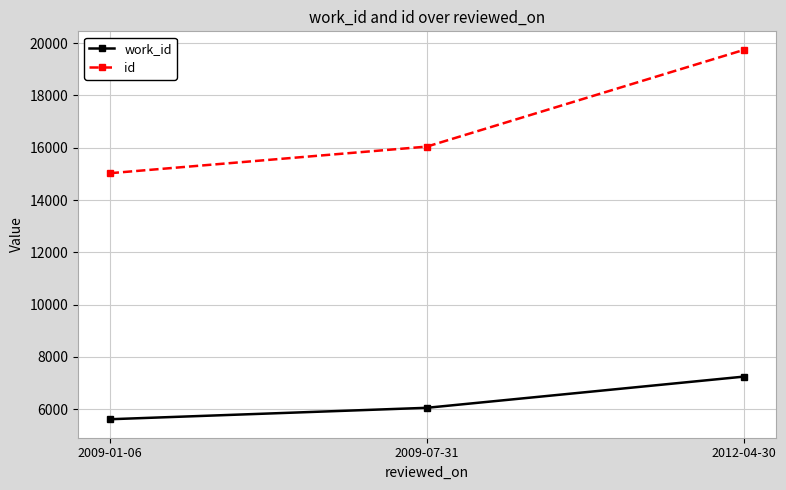

What is the difference between the work_id values at 2012-04-30 and 2009-01-06?

1632